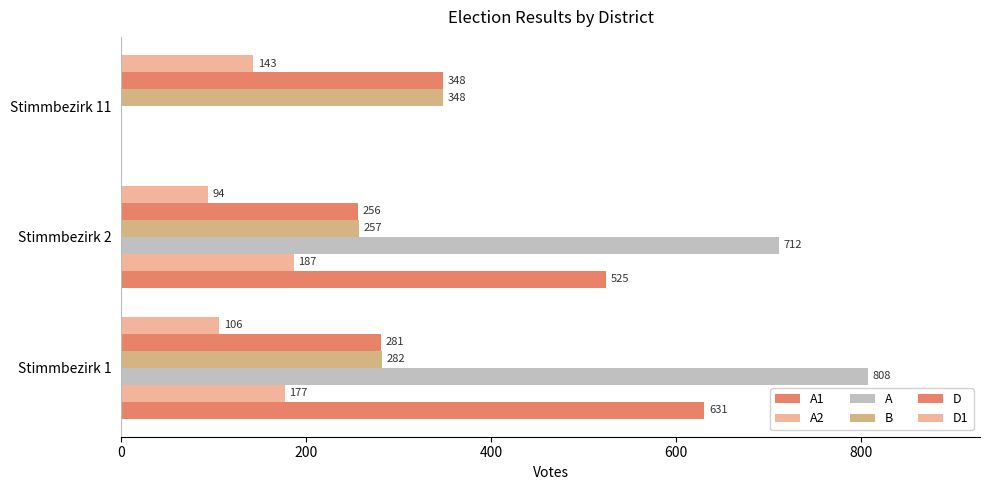

How many series are shown in this chart?

6